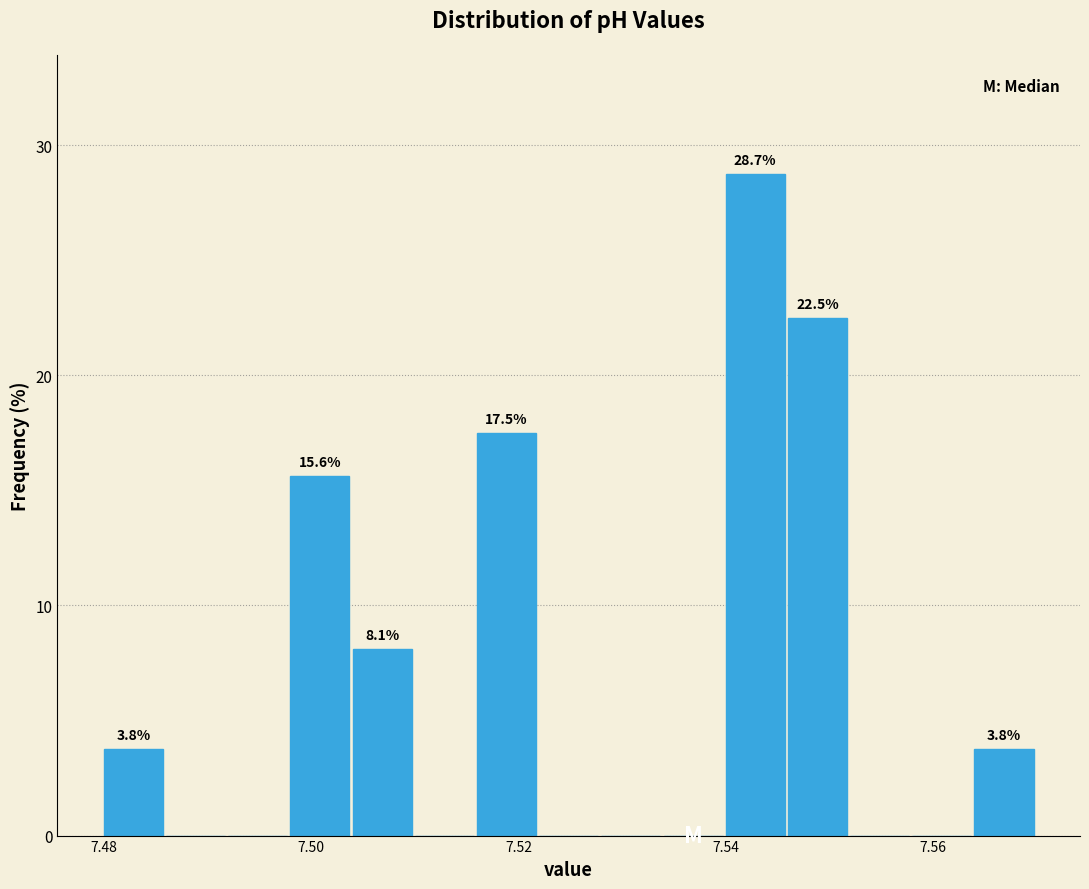

Around what value on the x-axis is the tallest bar? Give the approximate position of its centre, as read against the axis.

7.542